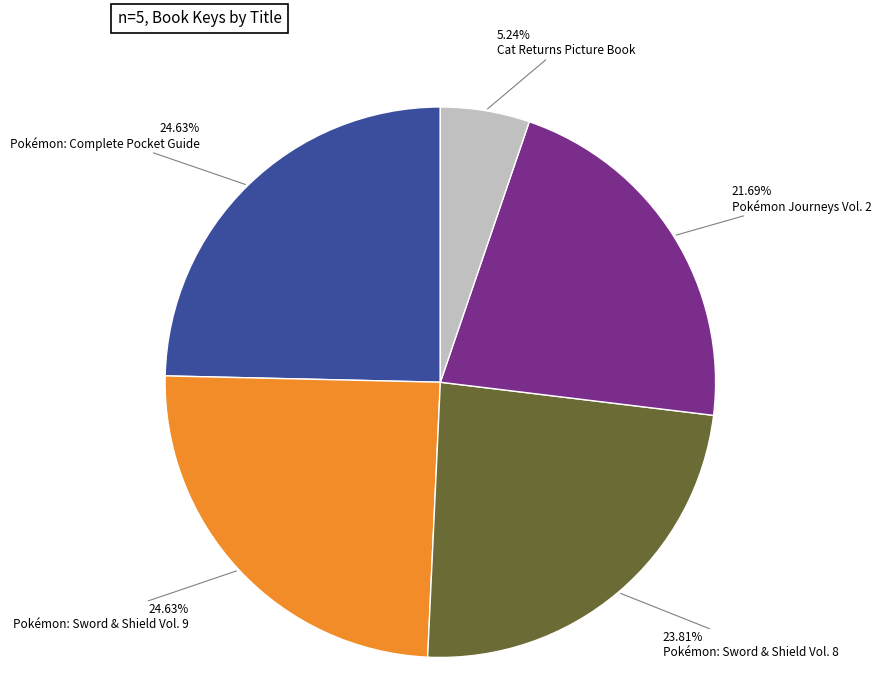

Is there any slice that represents more than half of the pie?

No